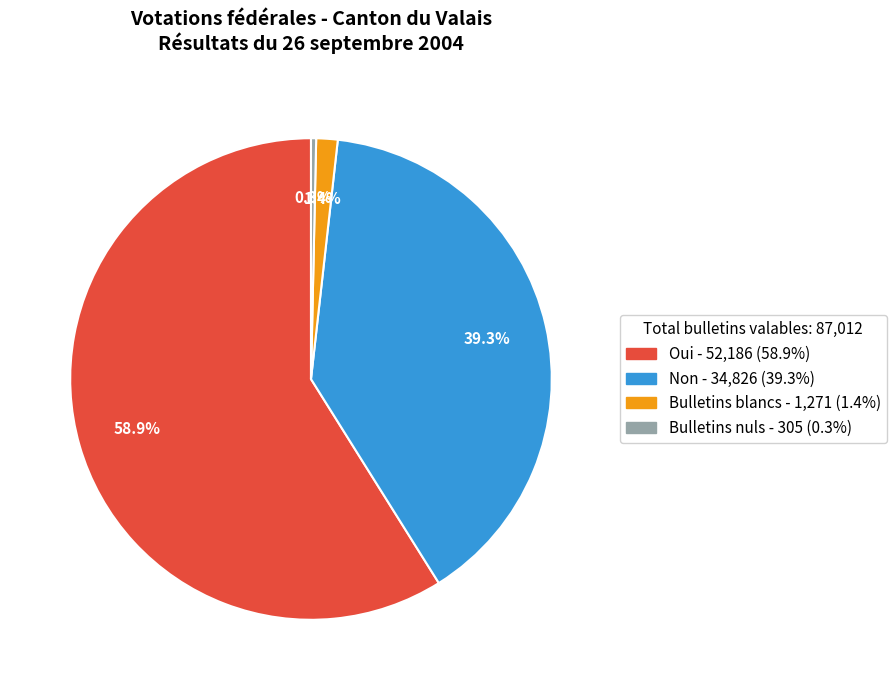

Which category has the smallest portion of the pie?

Bulletins nuls